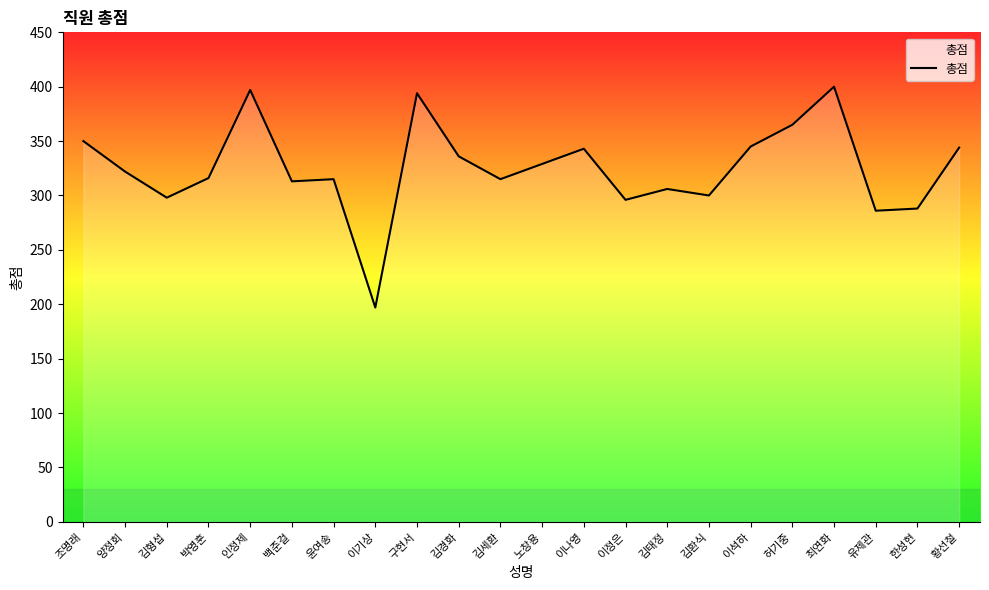

What position from the left is 김태정?

15